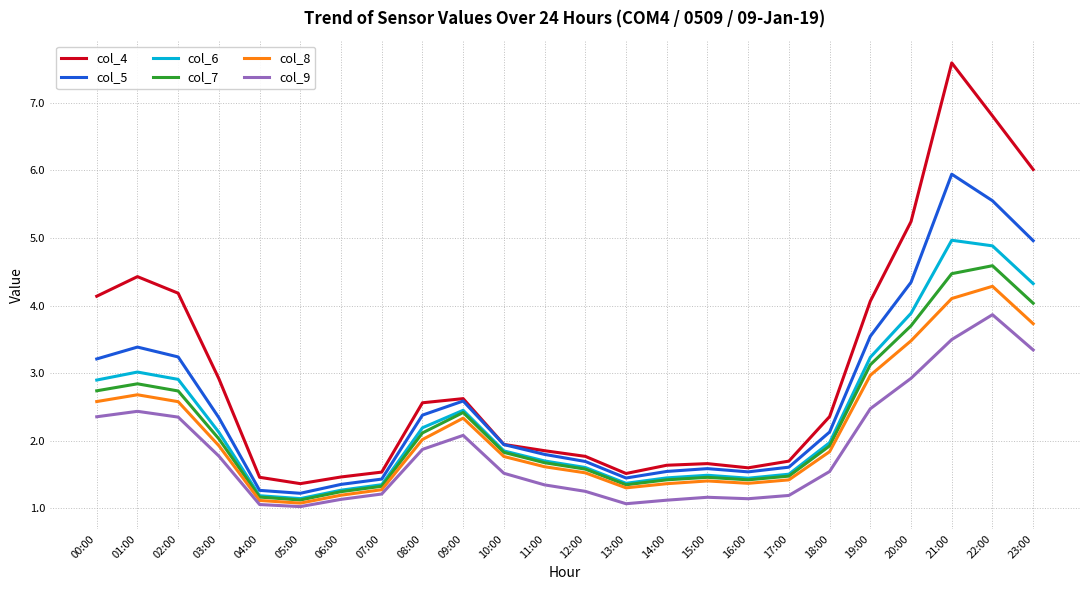

At which category does the chart reach its peak across all series?

21:00